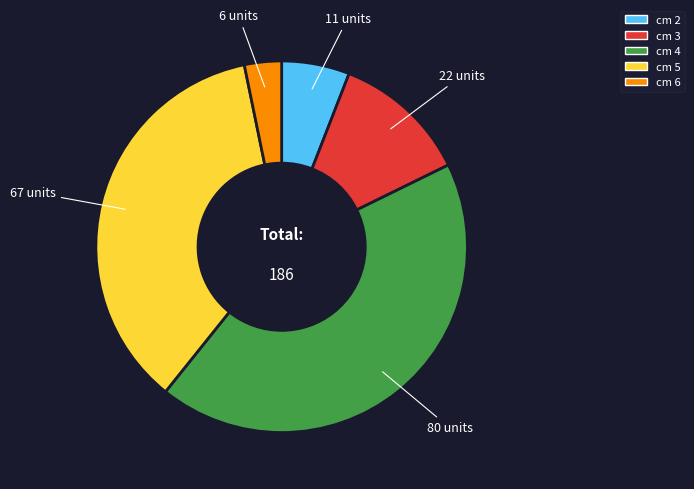

Does any single category account for the majority?

No